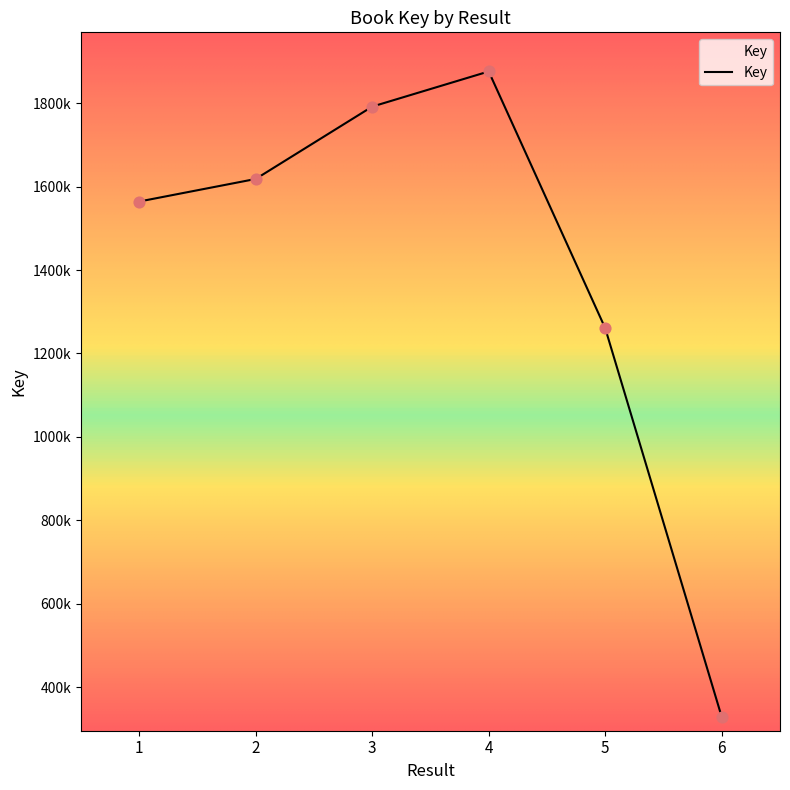

What is the change in value from 4 to 6?

-1547864